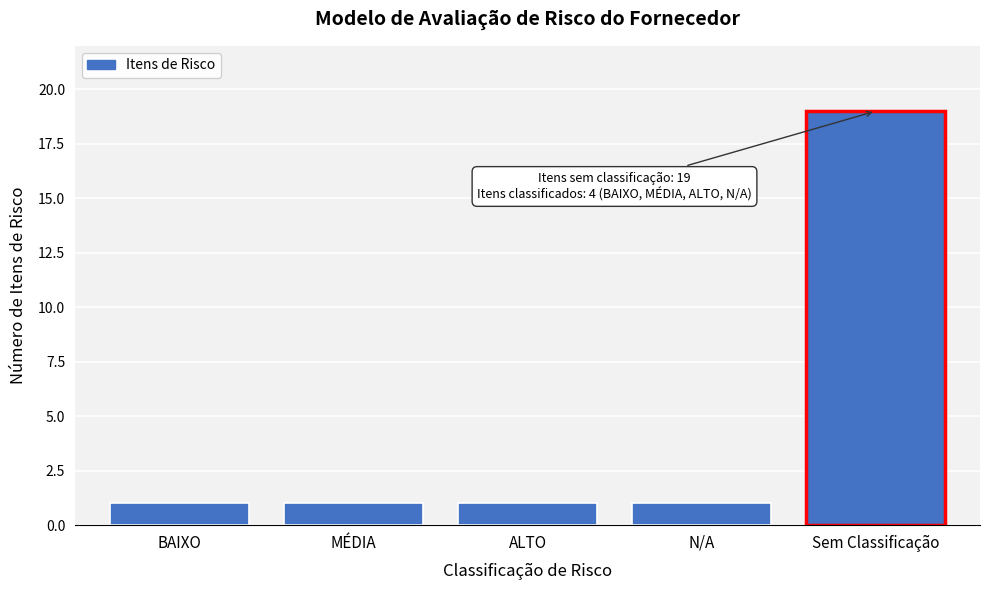

Reading left to right, extract all data points from this chart.

1	1	1	1	19